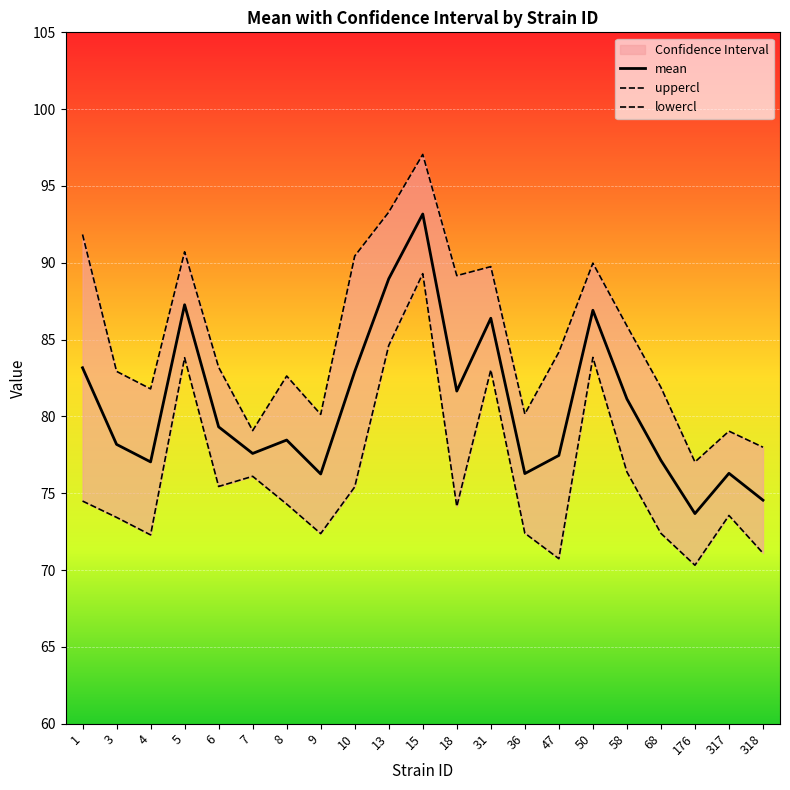

What is the total value across all series at 58?

243.4